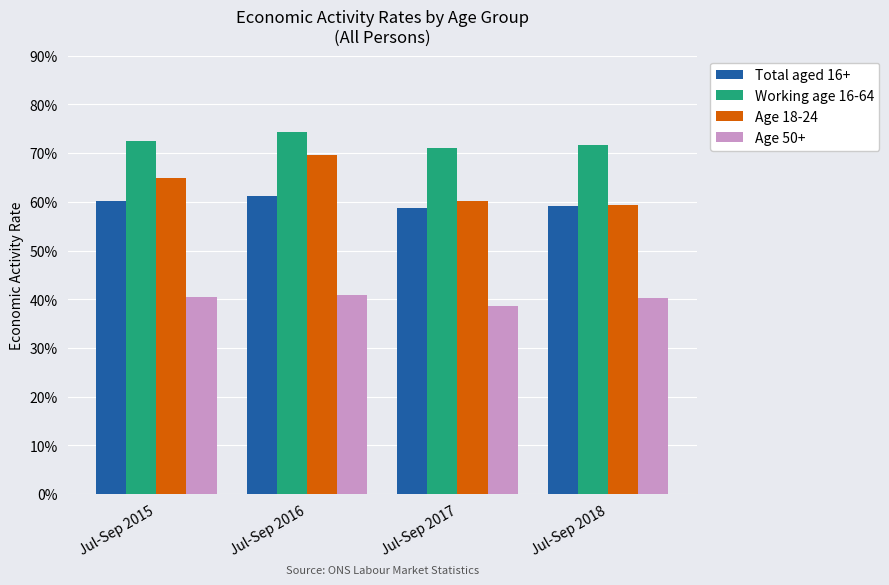

Are the bars grouped side by side (vs. stacked)?

Yes